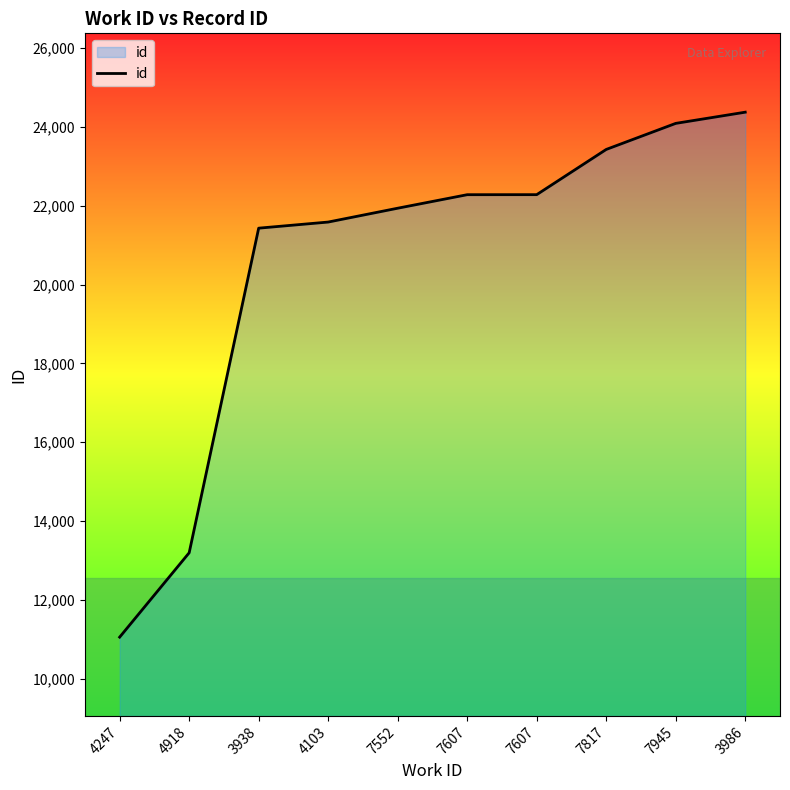

What is the value of the 2nd point from the left?

13195